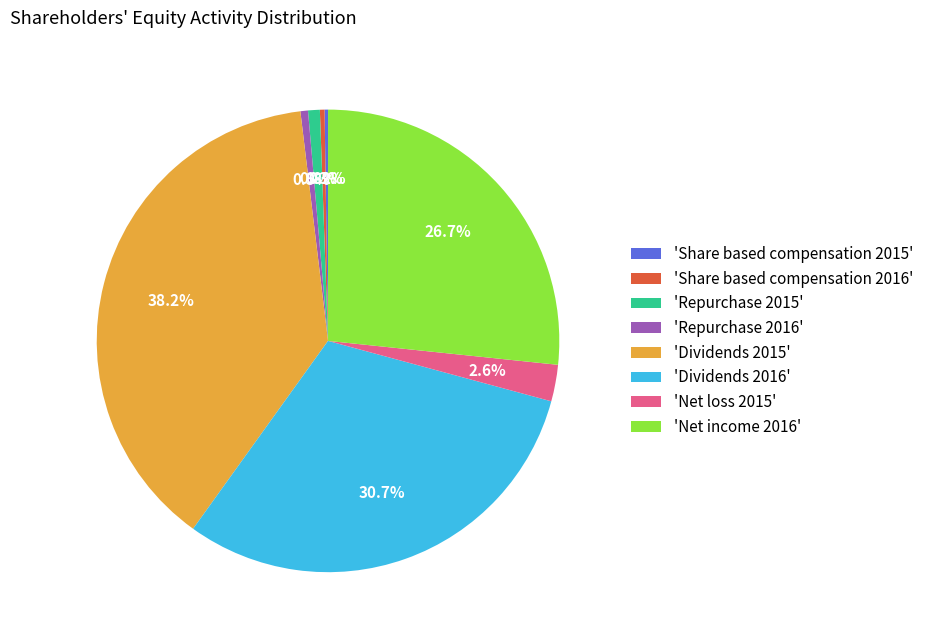

Do 'Share based compensation 2016' and 'Repurchase 2015' together represent more than half of the pie?

No